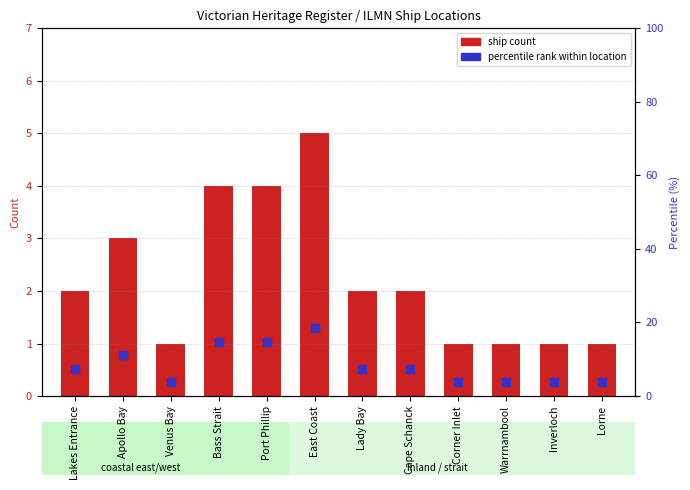

Which series has the largest total across all categories?

percentile rank within location